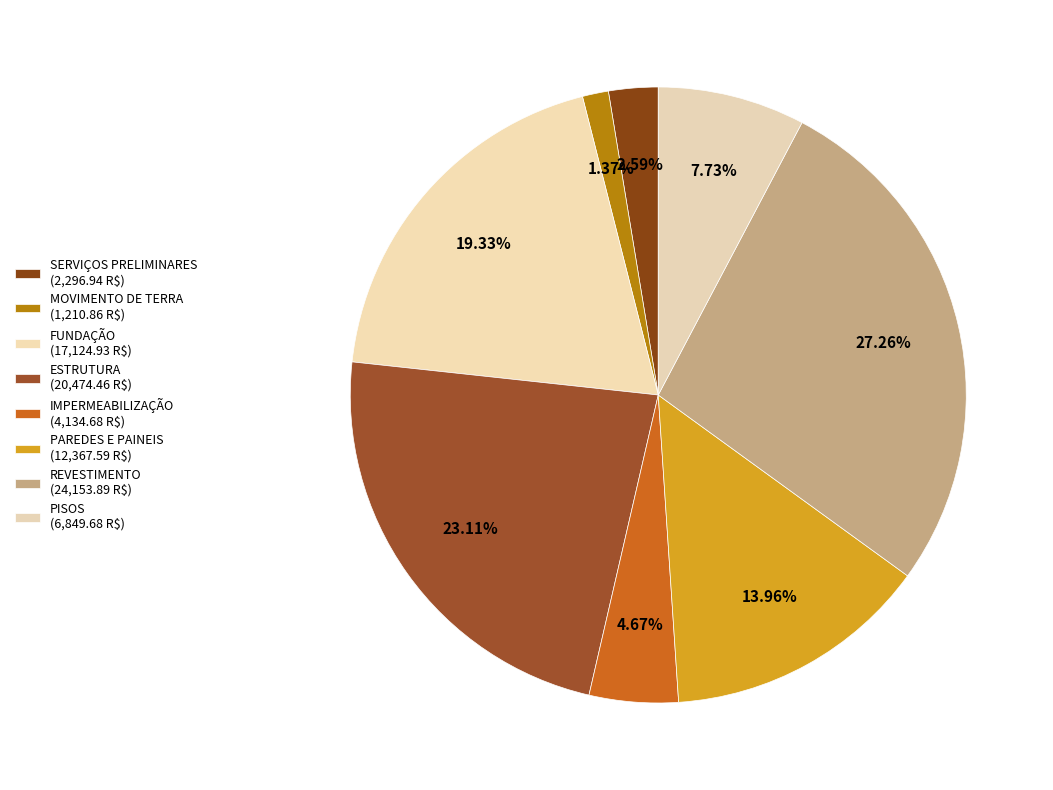

Do ESTRUTURA and MOVIMENTO DE TERRA together represent more than half of the pie?

No